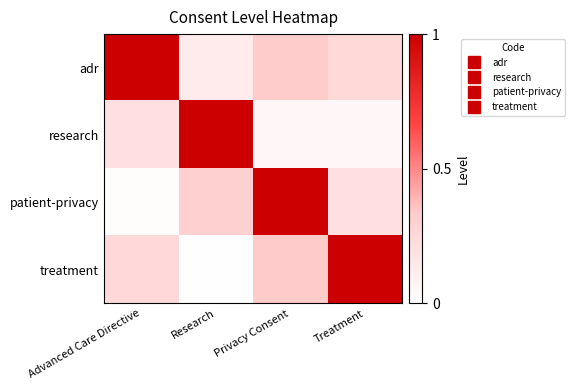

At which category does the chart reach its minimum across all series?

Research